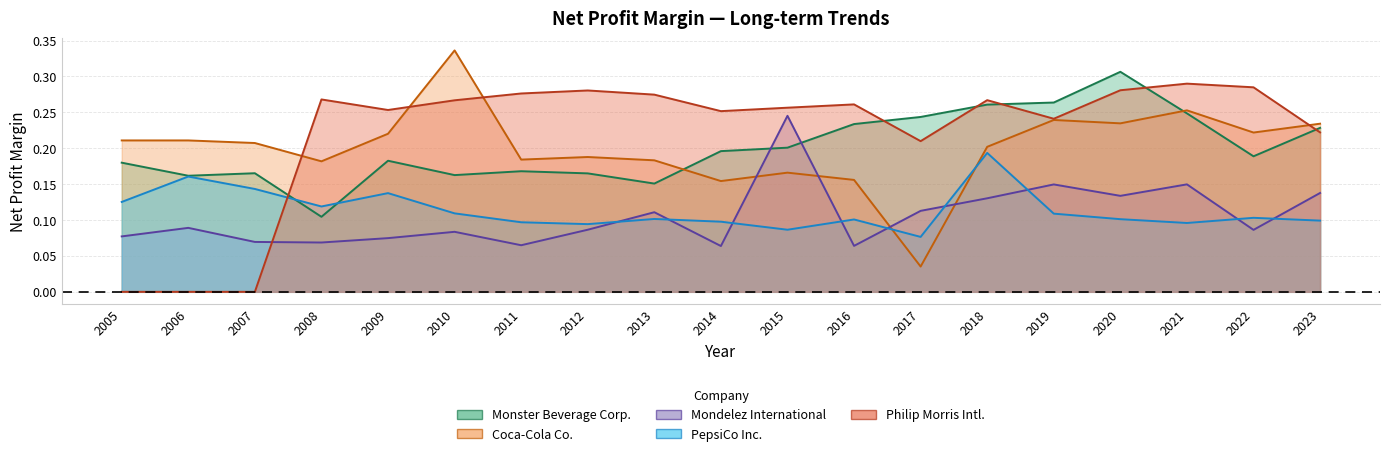

What is the value of the PepsiCo Inc. point at the 14th from the left?

0.2